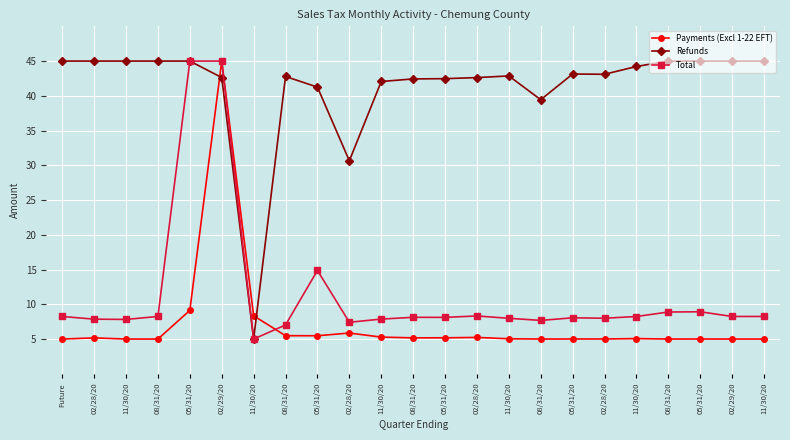

Where is Total nearest to the value 24?

05/31/20